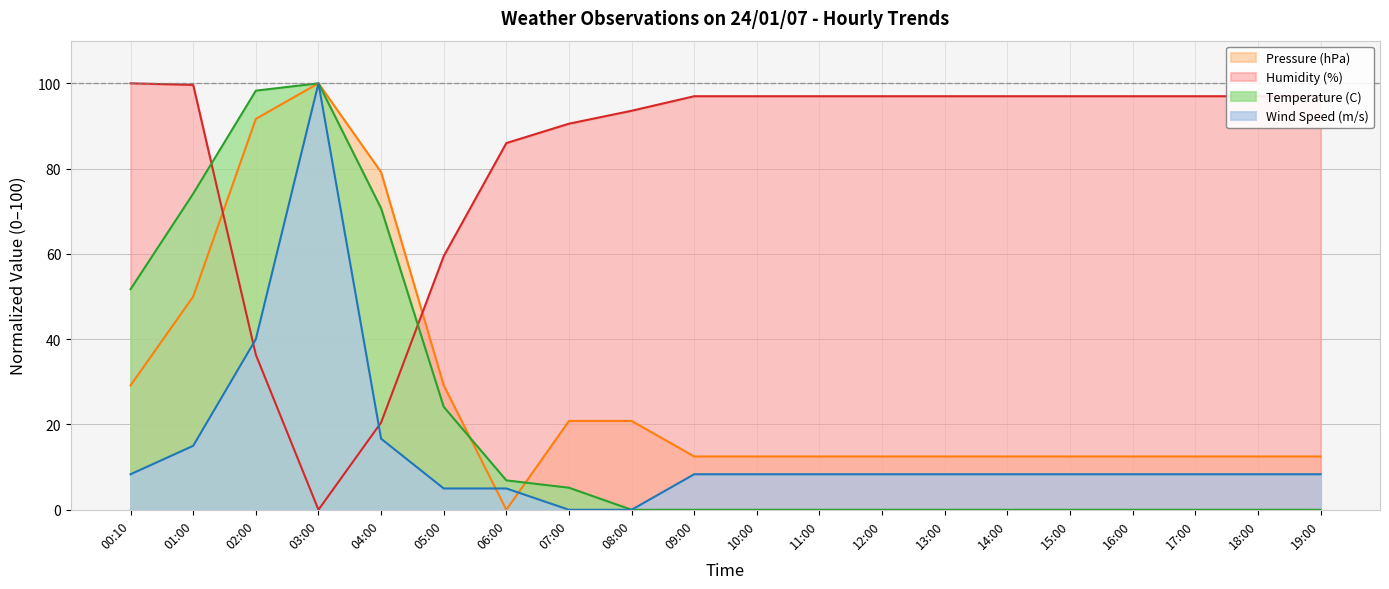

Which category has the highest value in the Temperature (C) series?

03:00